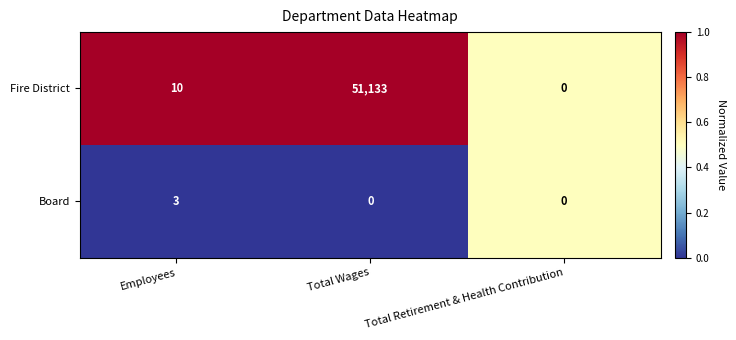

At which category is the sum across all series the highest?

Total Wages